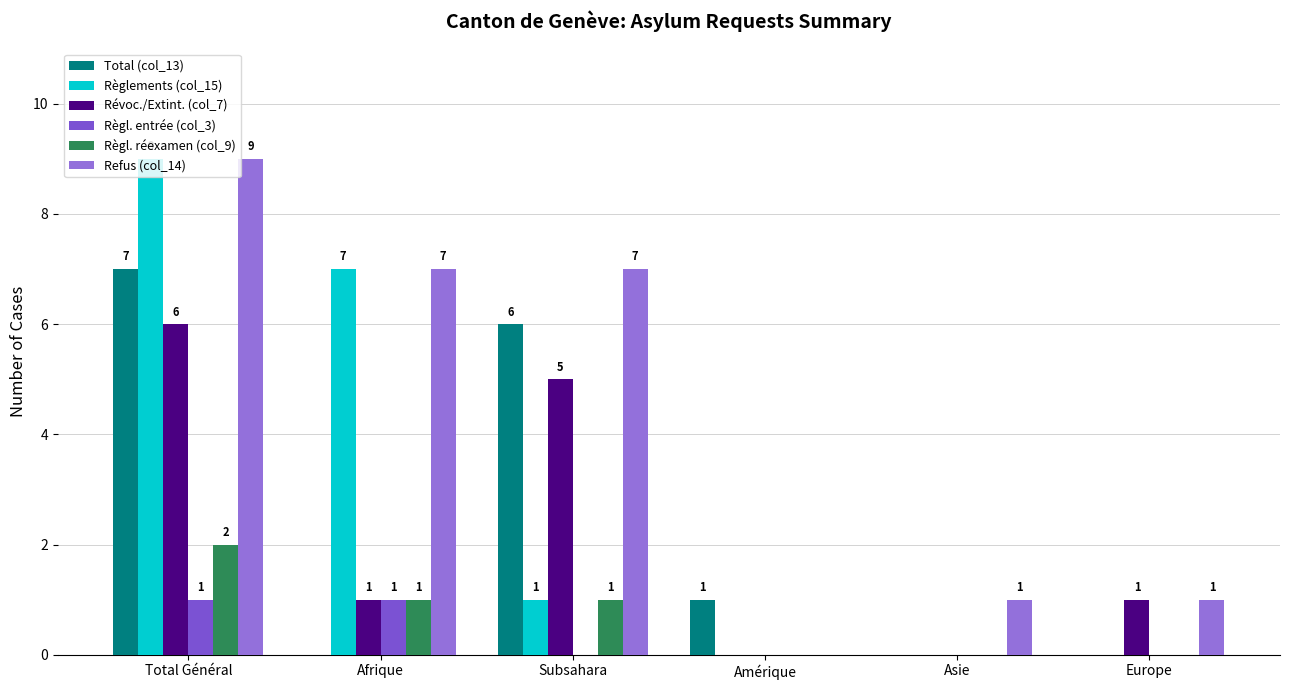

How many values in the Règl. entrée (col_3) series exceed 0?

2